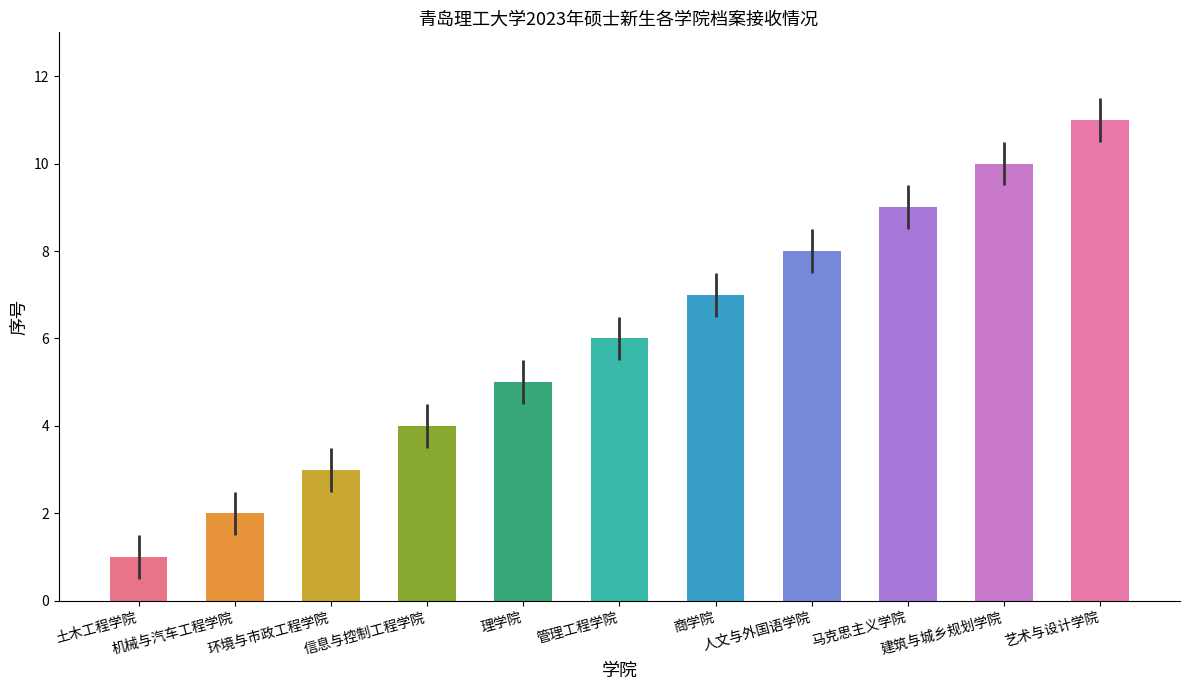

Is it true that the value at 人文与外国语学院 is 13?

False